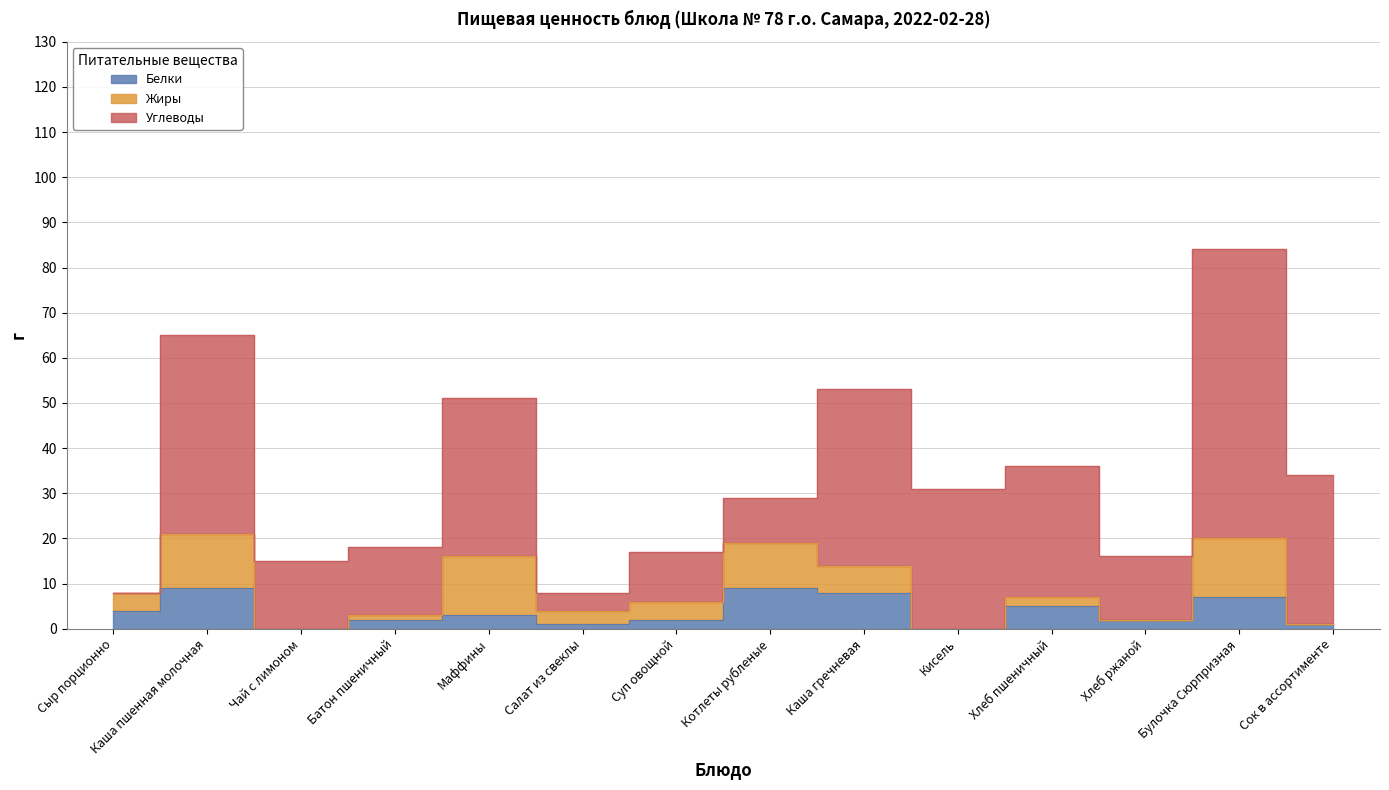

What is the sum of all Углеводы values?

344